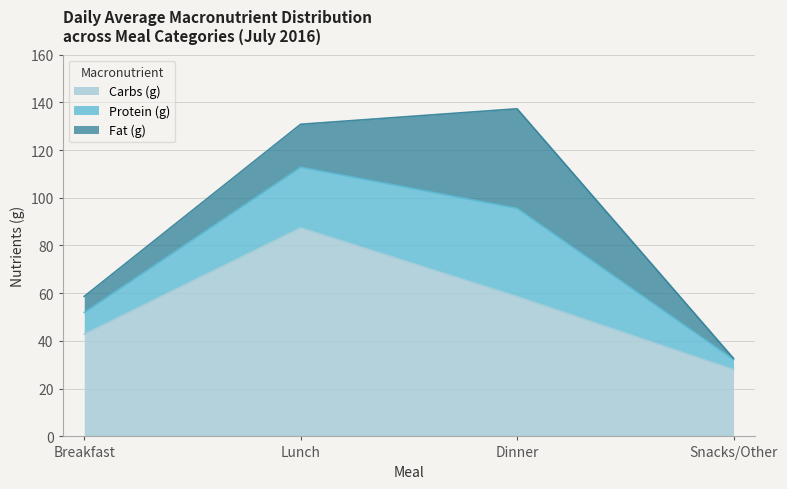

Where do Fat (g) and Protein (g) first cross each other?

Lunch and Dinner